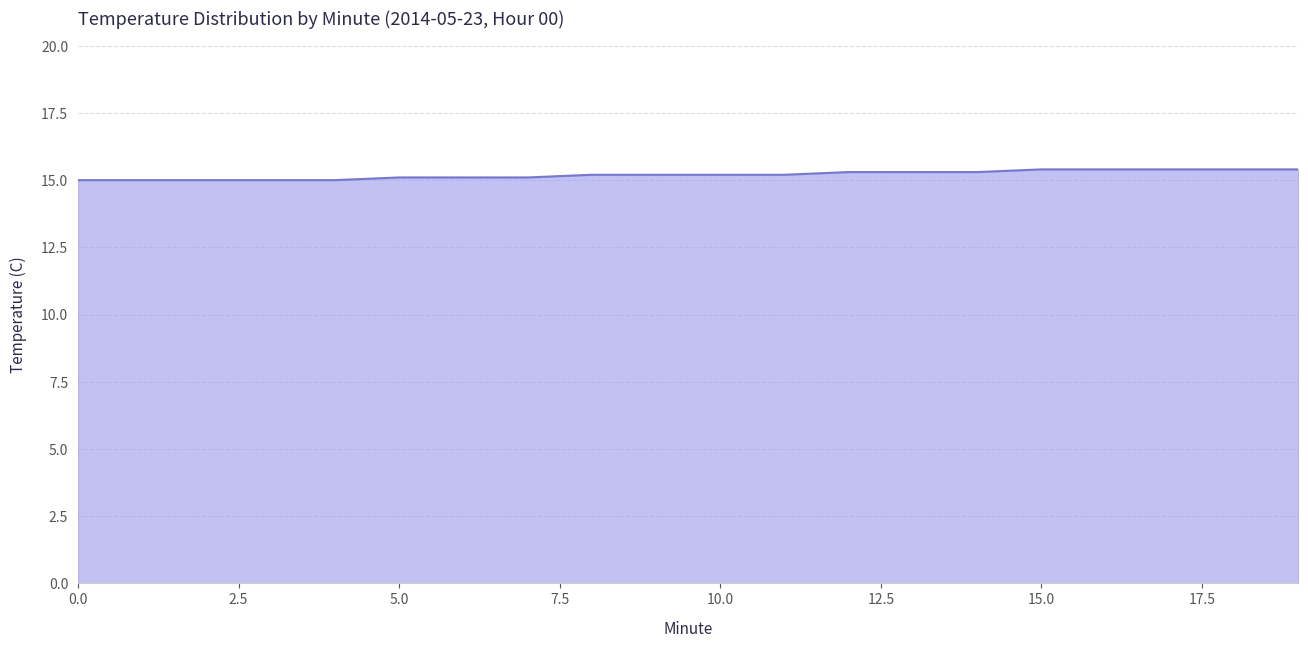

What is the maximum value shown in the chart?

15.4